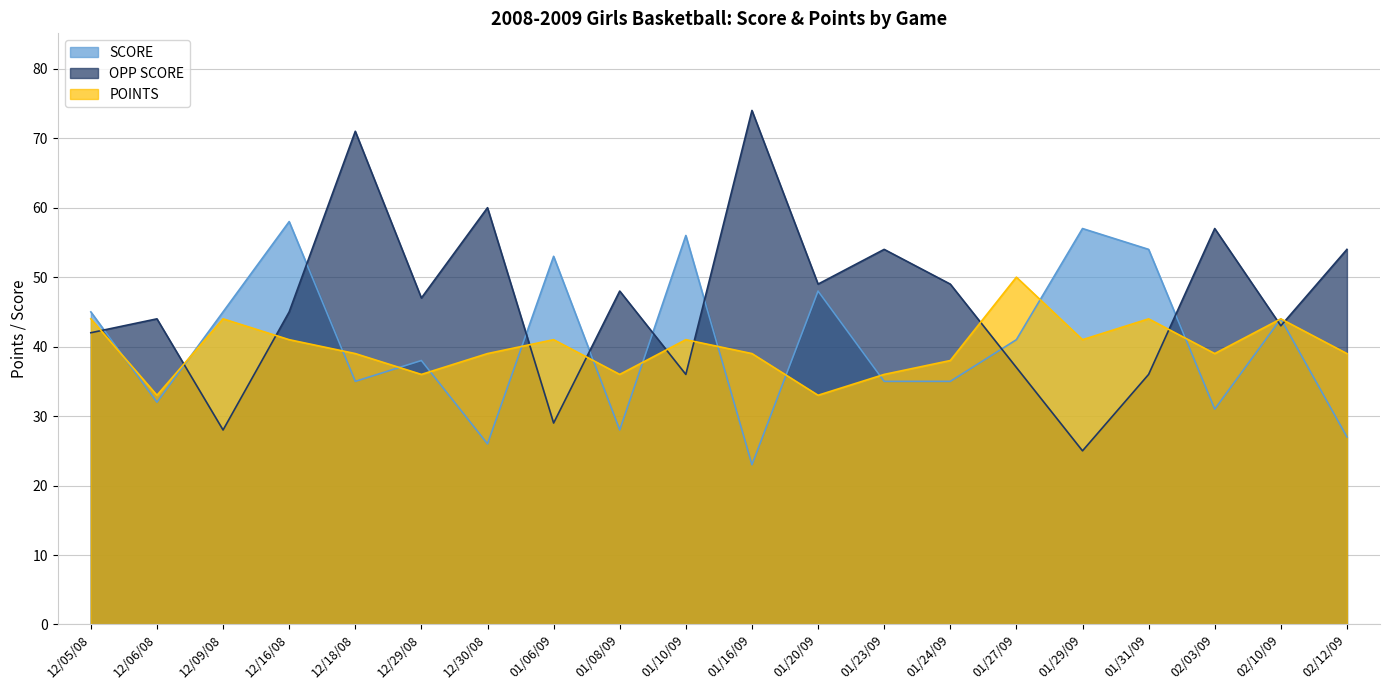

What value does the SCORE series have at 12/30/08, to the nearest 5?

25